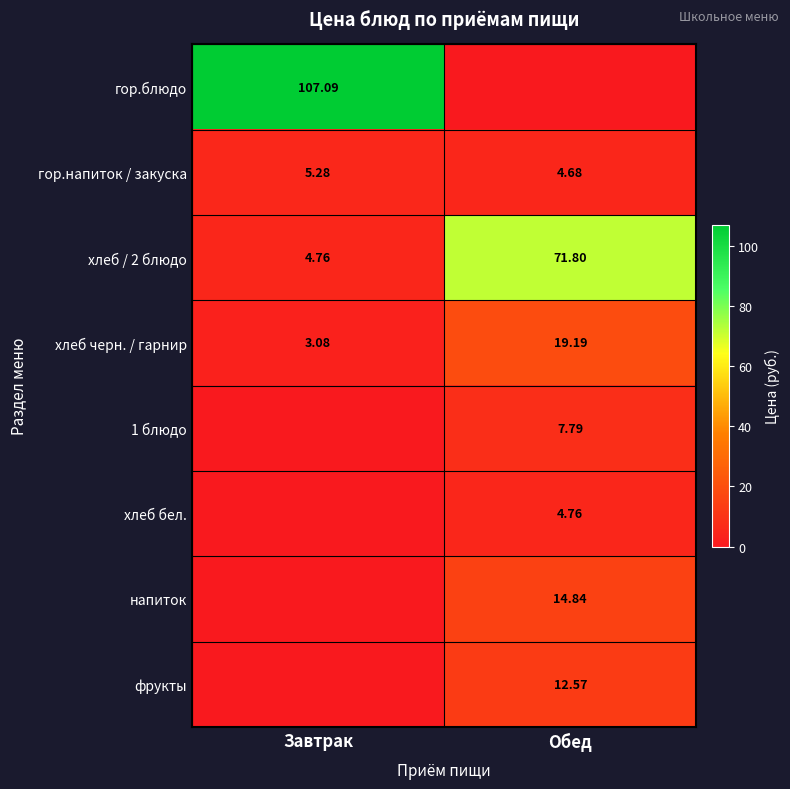

Is the value of гор.напиток / закуска at Обед greater than the value of хлеб черн. / гарнир at Обед?

No